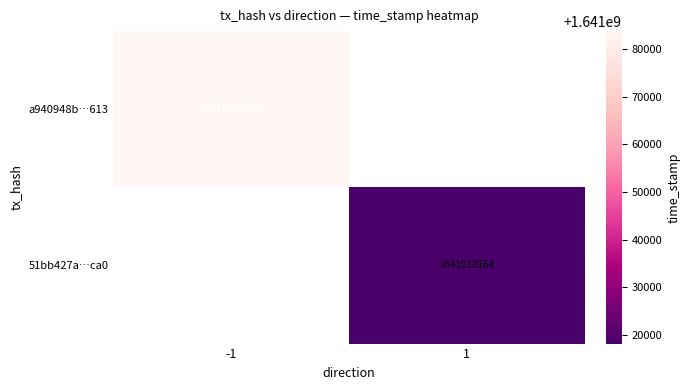

True or false: a940948b…613 has a value of 1641083798 at -1.

True